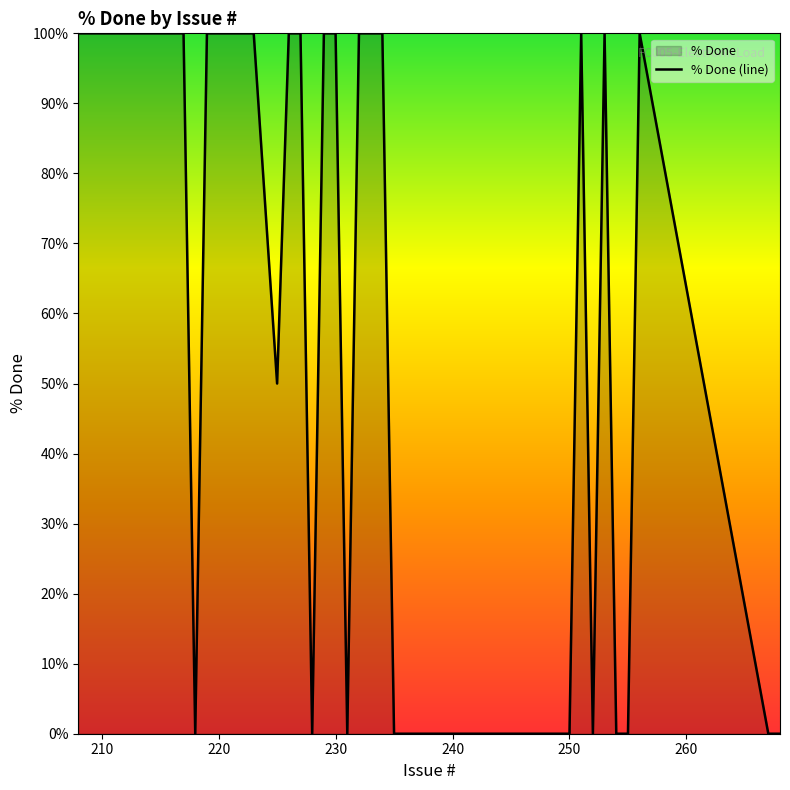

What is the difference between the maximum and minimum values?

100